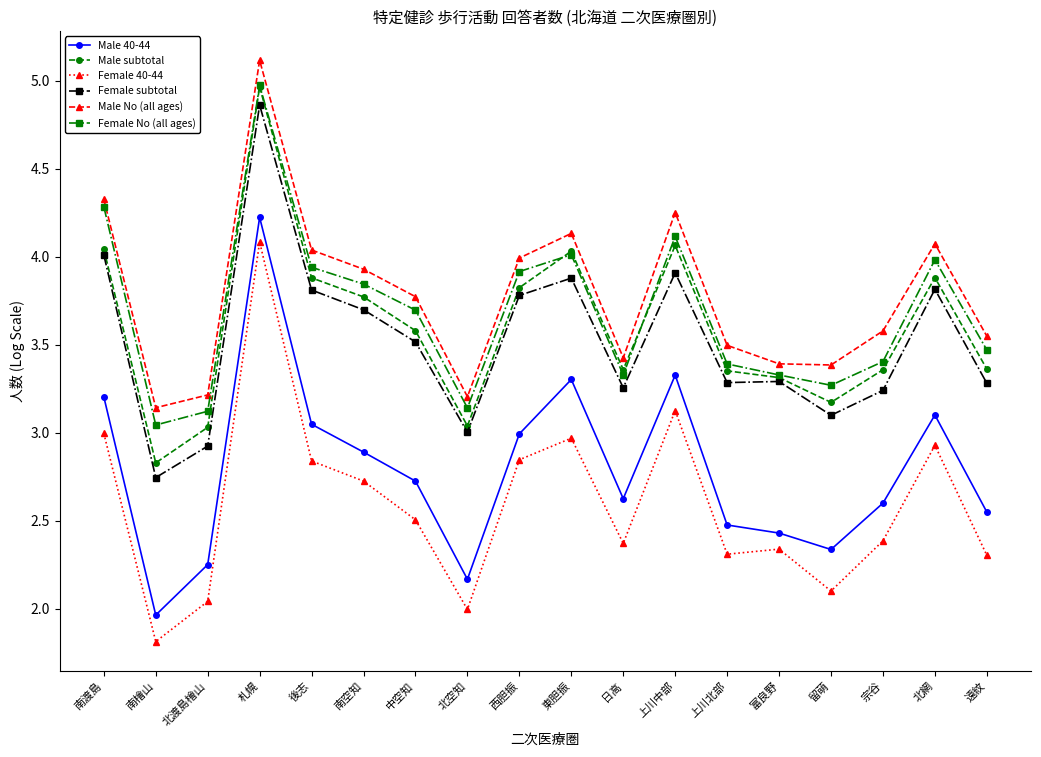

Does the chart display data point markers on the line(s)?

Yes